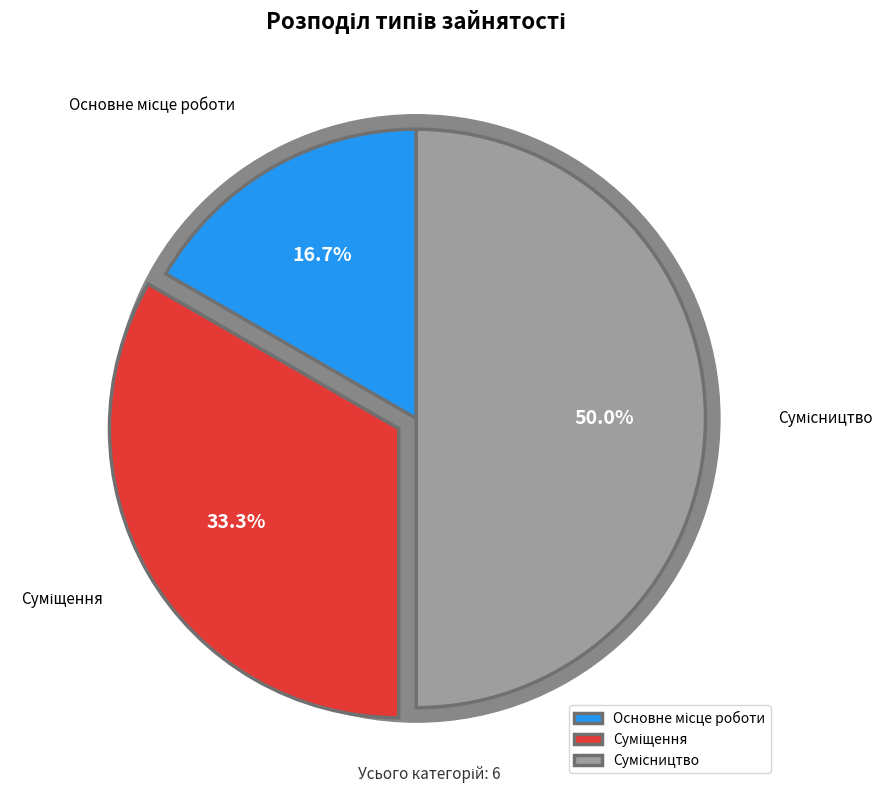

To the nearest percent, what is the difference between the largest and smallest slice percentages?

33%